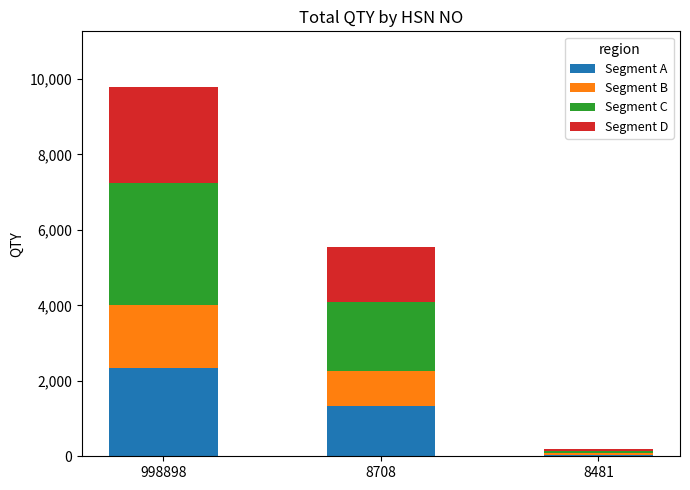

Reading left to right, list the values for the Segment A series.

998898=2350	8708=1330	8481=43